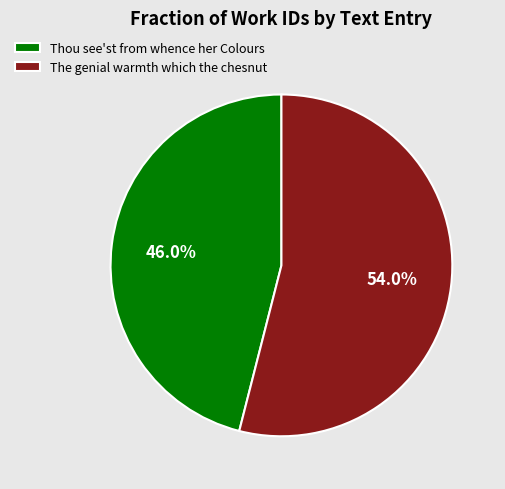

Count the number of slices in the pie.

2